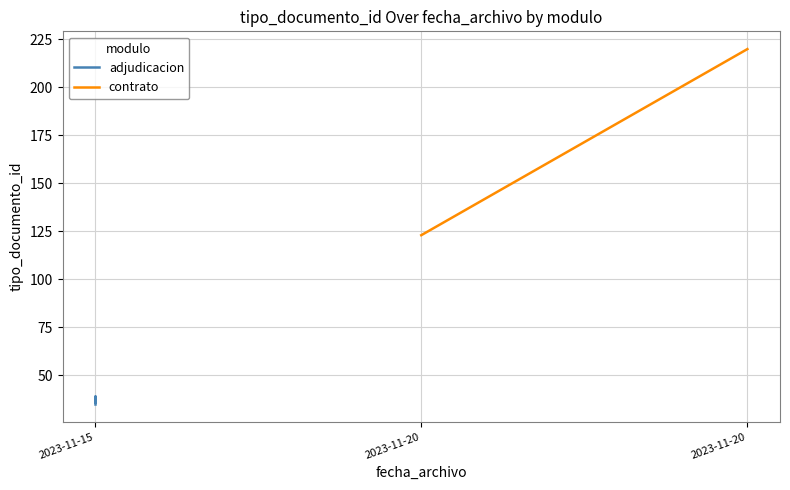

Where is the first local minimum?

2023-11-15